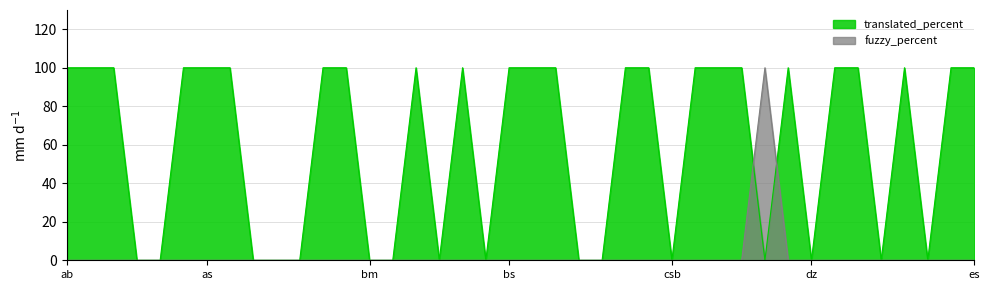

How many lines are shown in the chart?

2